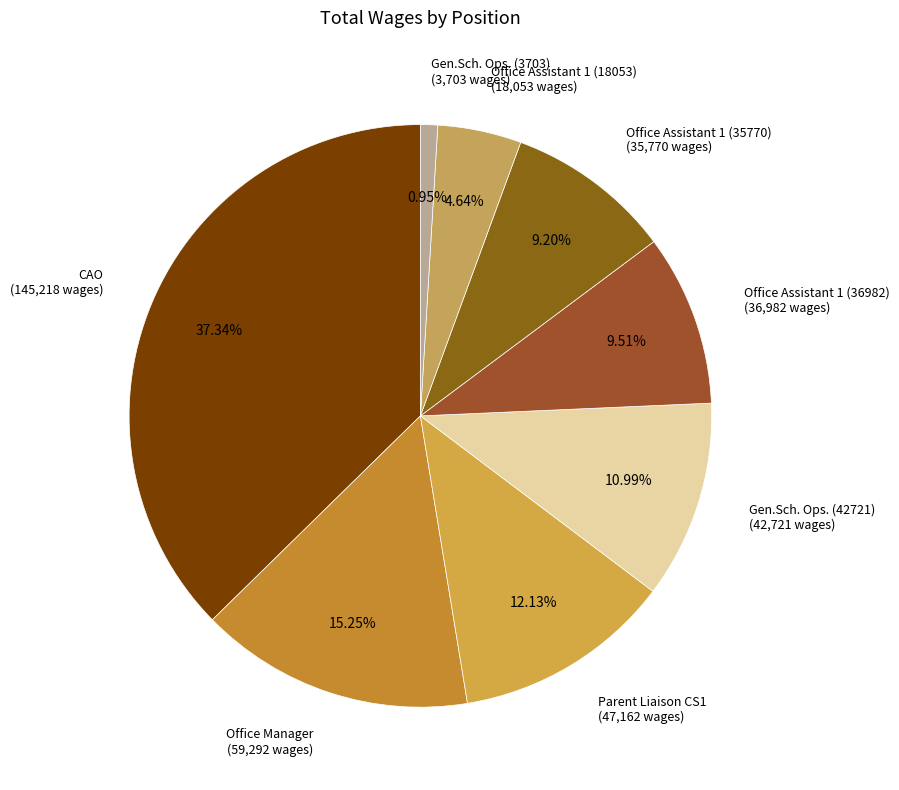

How many slices are in this pie chart?

8